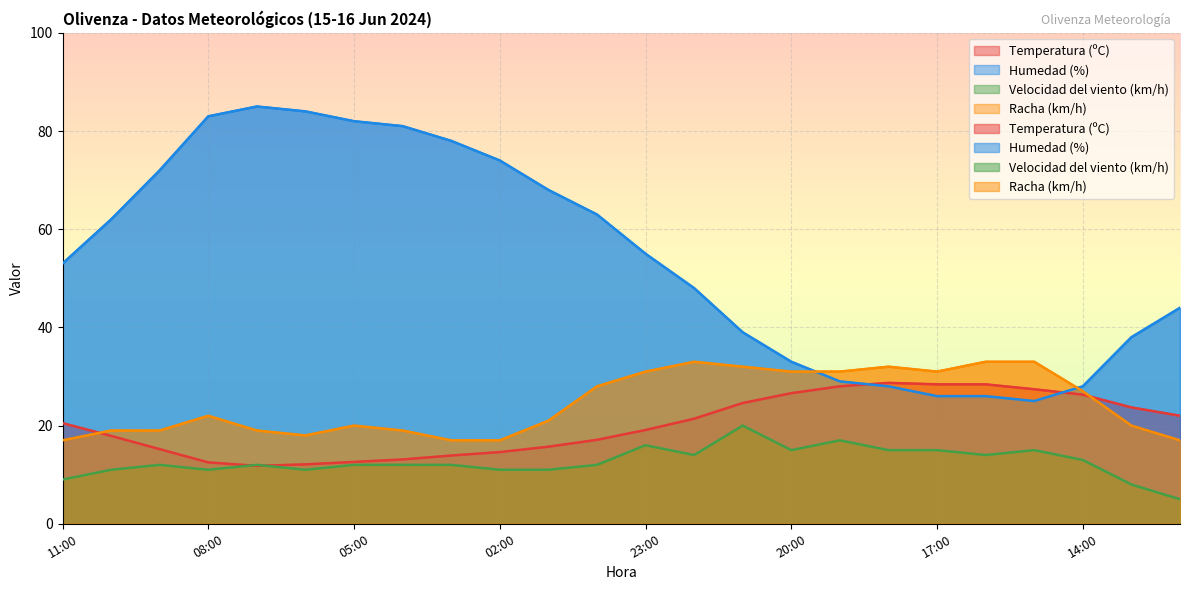

What is the label of the 20th point from the right?

07:00